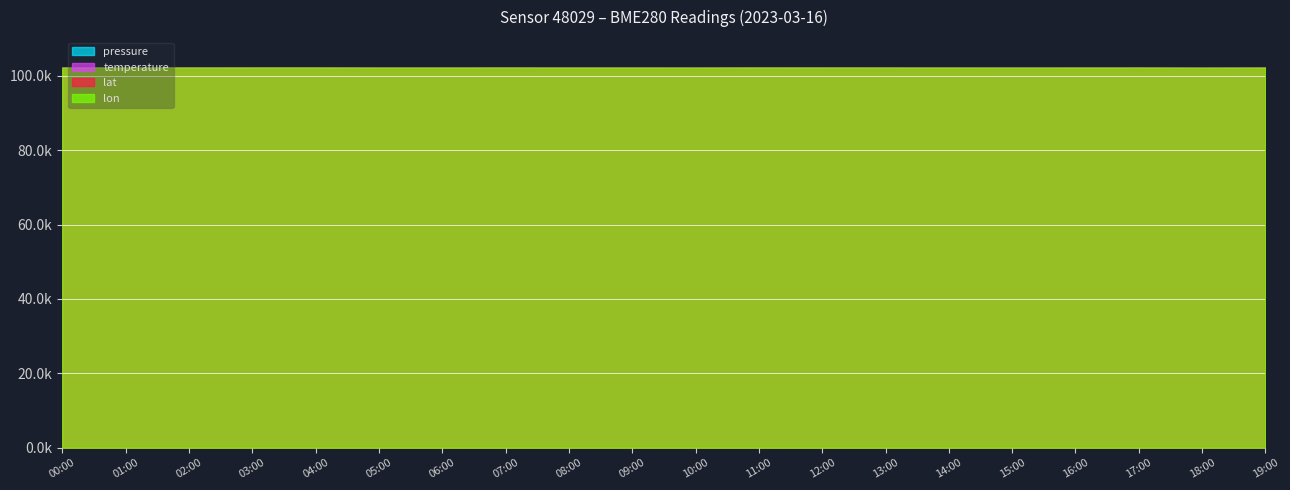

What is the lowest value of the lon_scaled series?

127.1